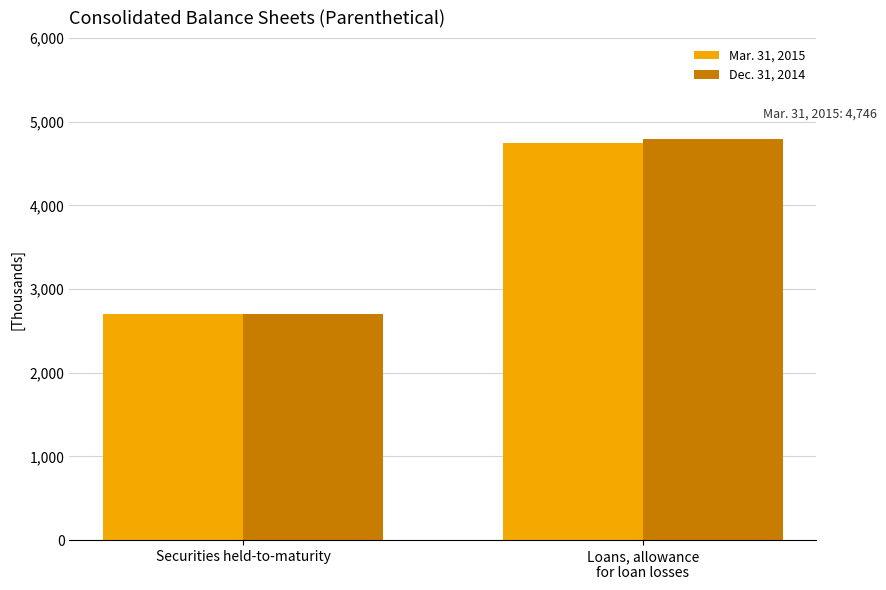

List the series in order of their overall mean, lowest first.

Mar. 31, 2015, Dec. 31, 2014